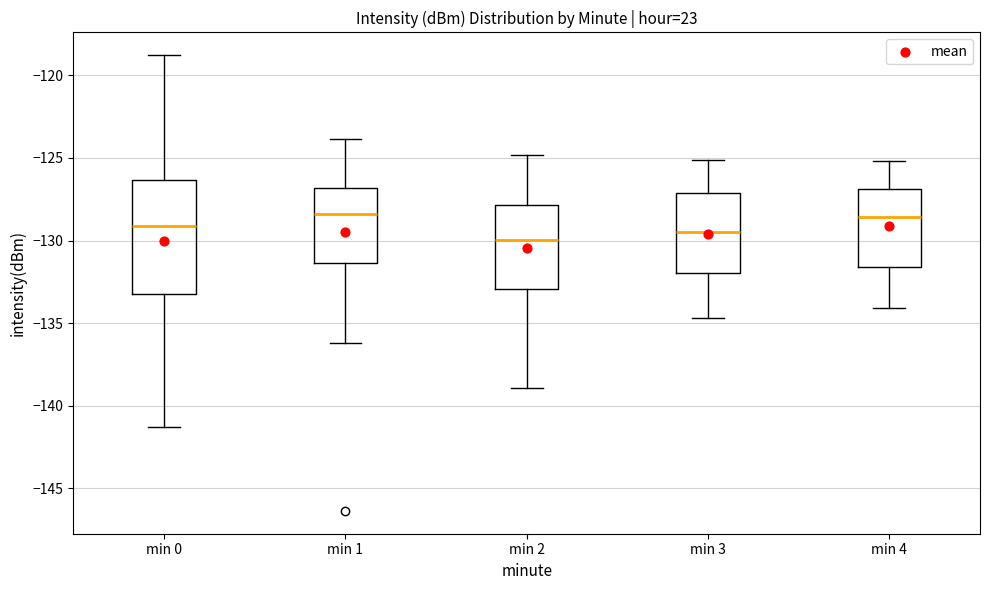

Reading left to right, read every box against the y-axis: the position of its median line, the range the box covers, and the ends of its whiskers. The values are not printed on the chart, so give them approximately, as read against the axis.

min 0: median -129.0, box -133.0 to -126.5, whiskers -141.5 to -119.0
min 1: median -128.5, box -131.5 to -127.0, whiskers -136.0 to -124.0
min 2: median -130.0, box -133.0 to -128.0, whiskers -139.0 to -125.0
min 3: median -129.5, box -132.0 to -127.0, whiskers -134.5 to -125.0
min 4: median -128.5, box -131.5 to -127.0, whiskers -134.0 to -125.0